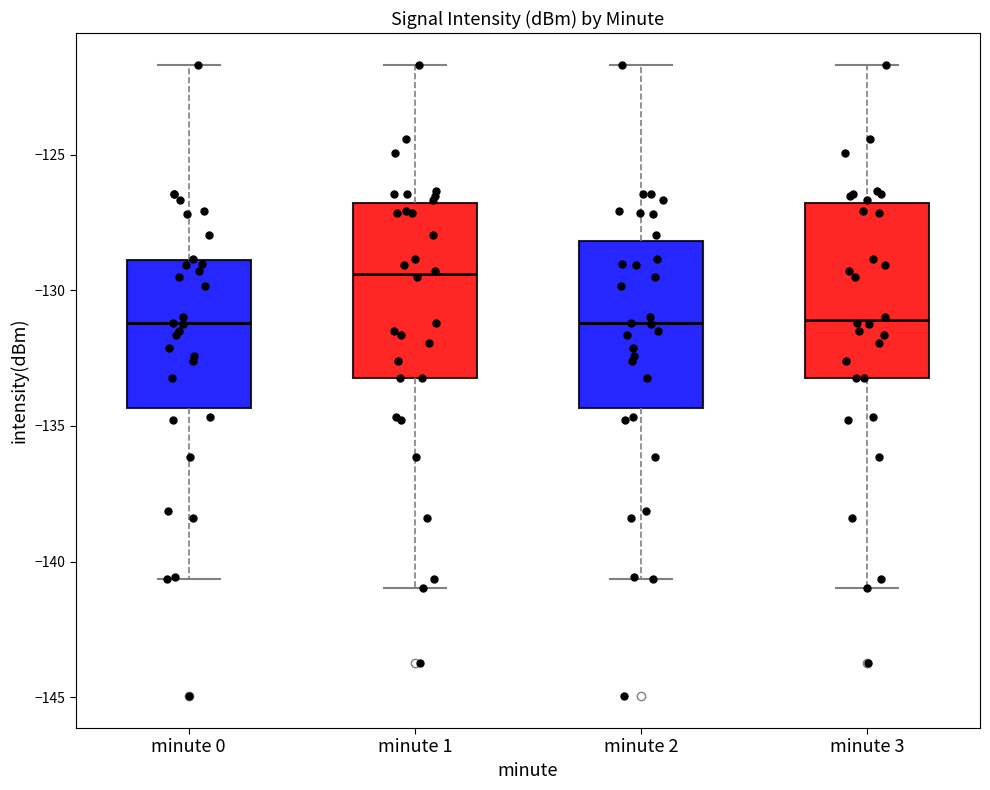

Which box has the highest median line?

minute 1